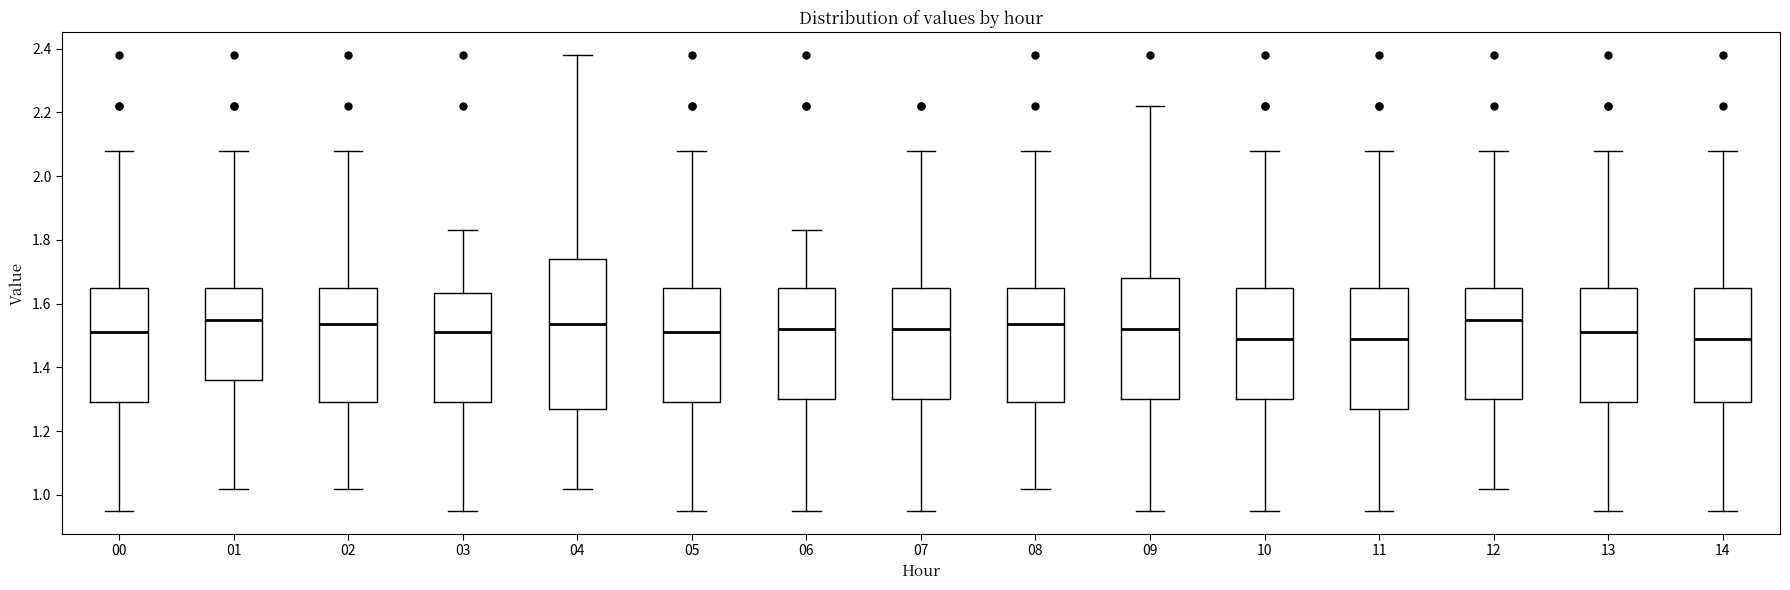

Where is the upper edge of the box at x = 02 on the y-axis? The values are not printed on the chart, so give them approximately, as read against the axis.

1.66